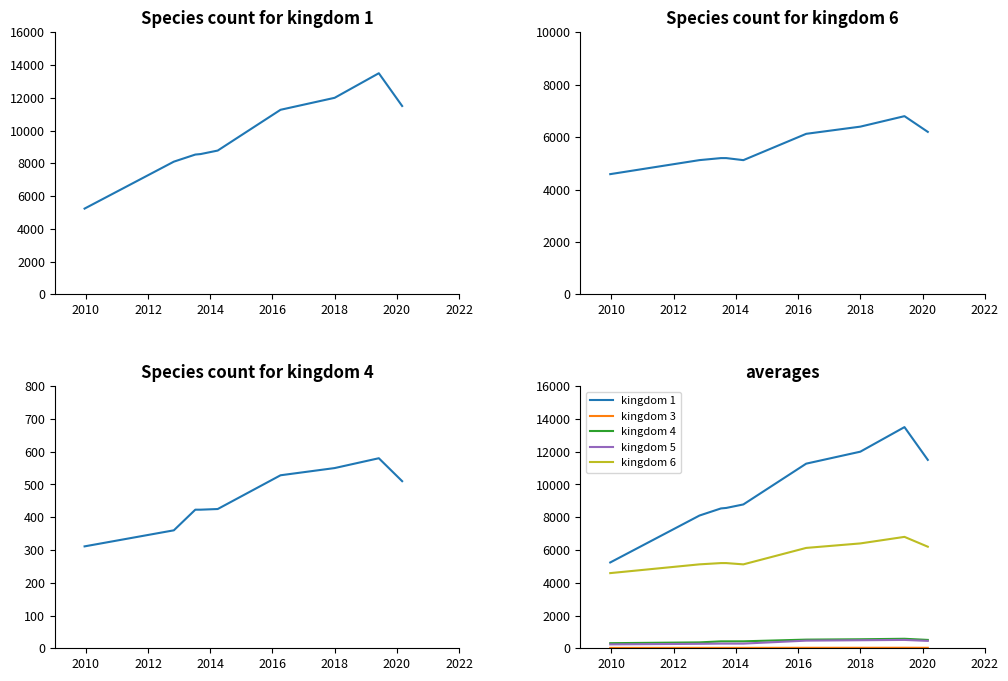

What is the difference between the maximum and minimum values in the kingdom 4 series?

269